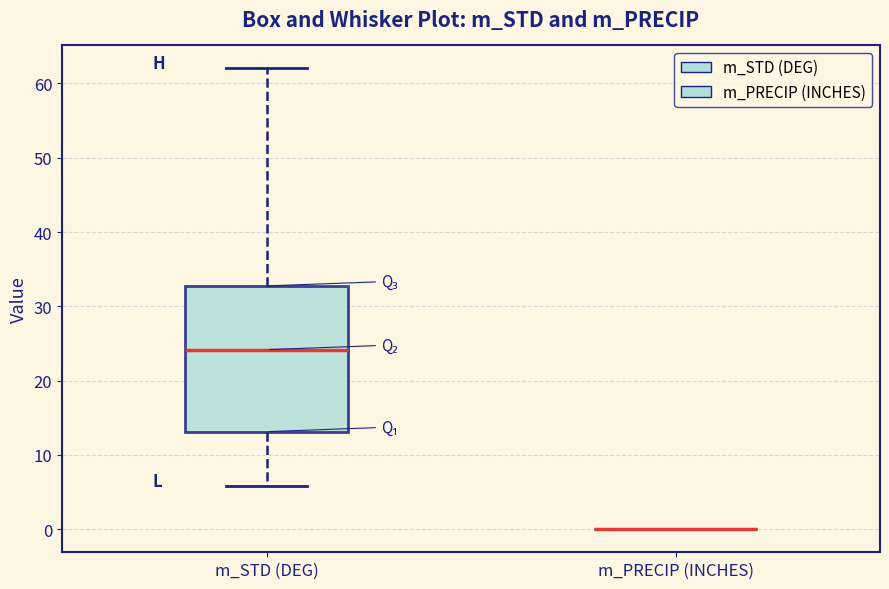

Reading left to right, transcribe this box plot: for each box, give where its median line is, the range the box spans, and where its two whiskers end, as read against the y-axis. The values are not printed on the chart, so give them approximately, as read against the axis.

m_STD (DEG): median 24, box 13 to 33, whiskers 6 to 62
m_PRECIP (INCHES): box collapsed to a line at 0, whiskers 0 to 0